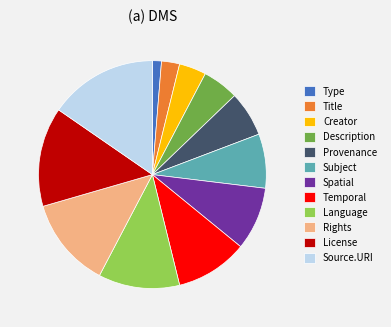

Which category has the smallest portion of the pie?

Type